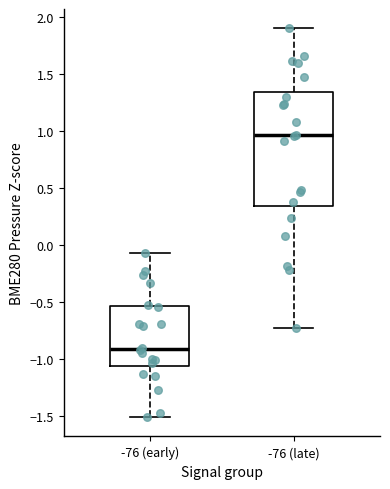

Which box has the highest median line?

-76 (late)